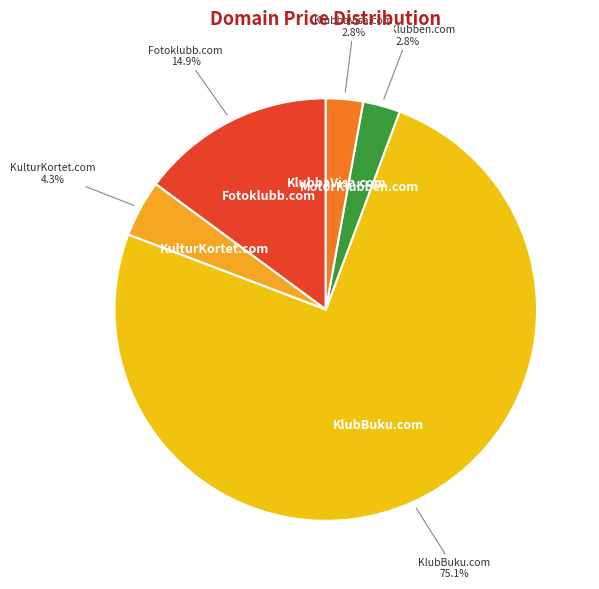

How many segments does this pie chart have?

5